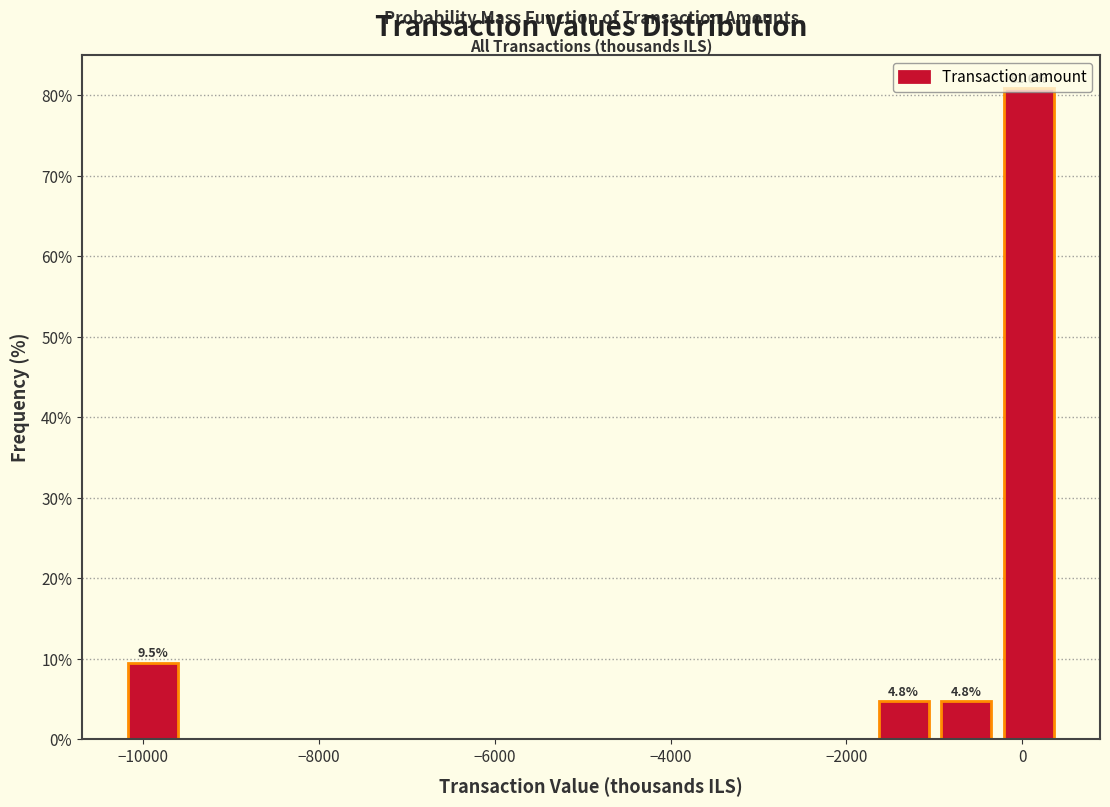

Around what value on the x-axis is the tallest bar? Give the approximate position of its centre, as read against the axis.

0